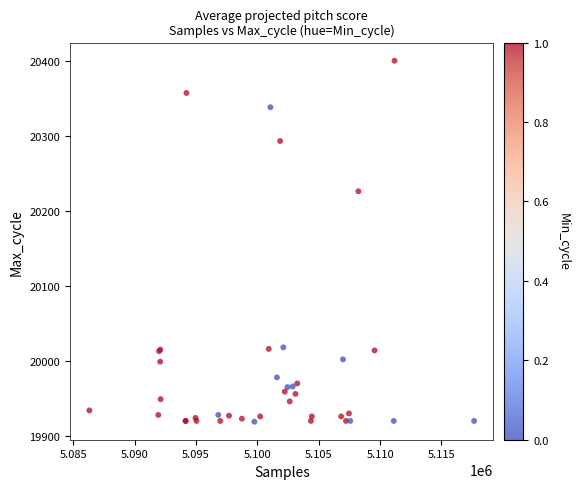

What Y value in the scatter plot is closest to 20159?

20226